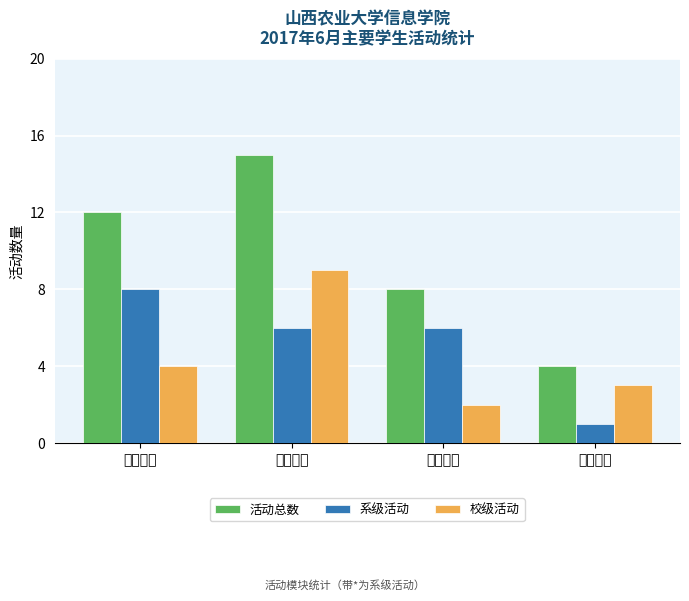

What position from the left is 竞技体育?

3